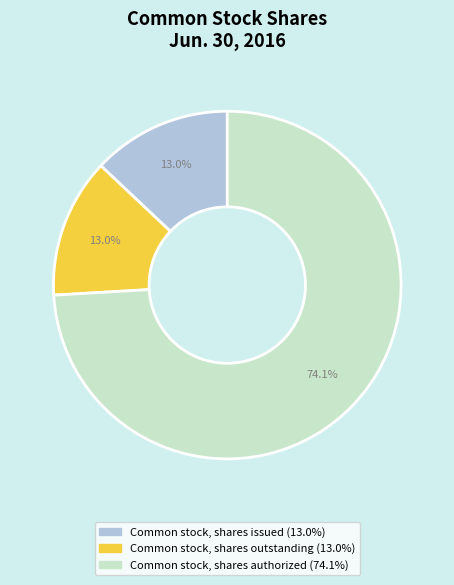

How many slices are in this pie chart?

3